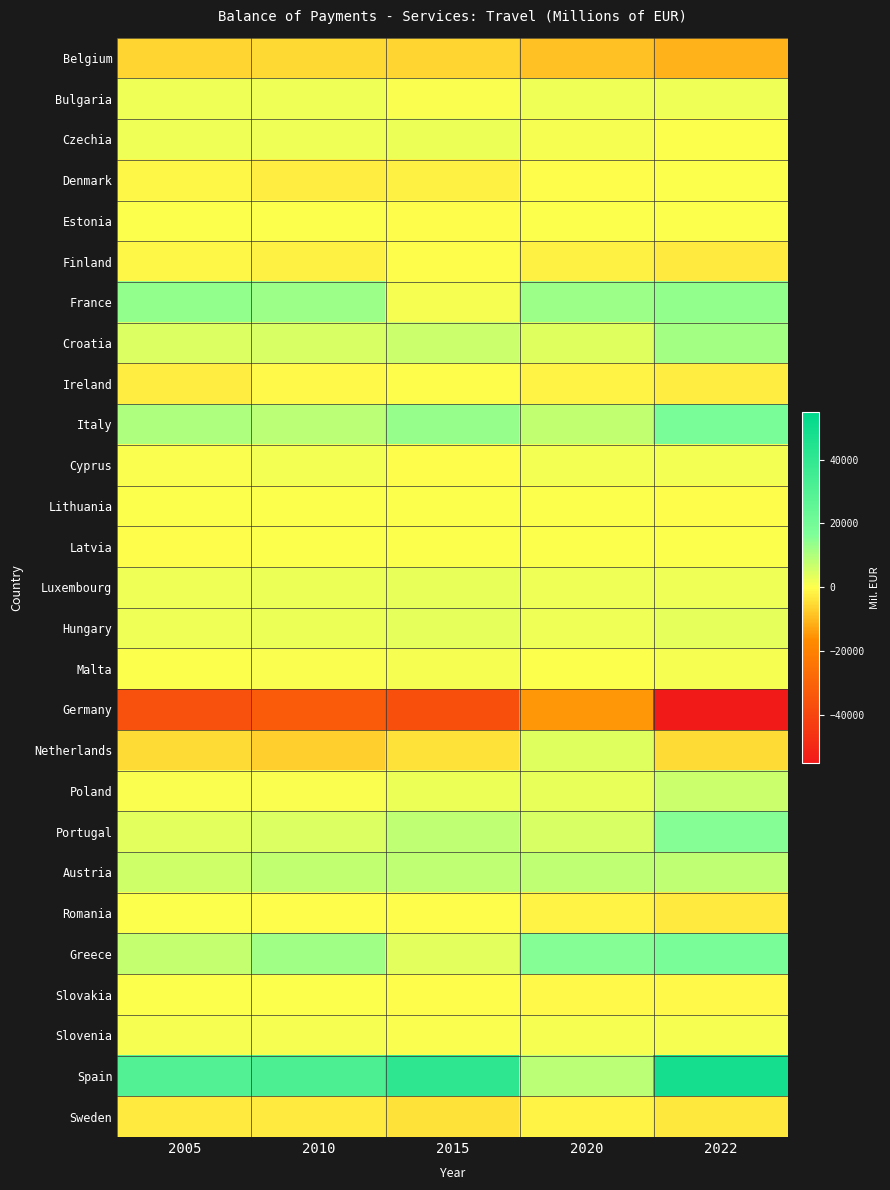

Reading left to right, what are all the values shown in this chart?

Belgium: 2005=-5693.0	2010=-5221.0	2015=-5880.0	2020=-8893.0	2022=-10955.0
Bulgaria: 2005=1948.0	2010=1818.5	2015=573.9	2020=1771.8	2022=2013.9
Czechia: 2005=1847.3	2010=1939.8	2015=2203.7	2020=1160.7	2022=195.5
Denmark: 2005=-1279.0	2010=-2254.0	2015=-1996.4	2020=-77.6	2022=75.7
Estonia: 2005=342.4	2010=422.2	2015=-1.7	2020=100.1	2022=146.6
Finland: 2005=-961.0	2010=-2007.0	2015=-361.0	2020=-2022.0	2022=-2893.0
France: 2005=14024.0	2010=12614.0	2015=962.0	2020=12458.0	2022=14090.0
Croatia: 2005=4428.4	2010=4938.7	2015=6538.0	2020=4066.0	2022=11728.0
Ireland: 2005=-2252.0	2010=-828.0	2015=-182.0	2020=-1368.0	2022=-2491.0
Italy: 2005=10451.0	2010=8842.0	2015=13542.0	2020=7755.0	2022=18225.0
Cyprus: 2005=638.0	2010=1306.0	2015=-23.2	2020=1442.1	2022=1637.4
Lithuania: 2005=143.1	2010=85.1	2015=183.6	2020=32.2	2022=-50.2
Latvia: 2005=-6.0	2010=250.0	2015=213.0	2020=90.0	2022=74.0
Luxembourg: 2005=1887.0	2010=2439.0	2015=2996.0	2020=2008.0	2022=1911.0
Hungary: 2005=1733.2	2010=2493.8	2015=3147.0	2020=1802.3	2022=3096.9
Malta: 2005=394.7	2010=580.4	2015=914.0	2020=231.1	2022=1139.0
Germany: 2005=-36318.0	2010=-32775.0	2015=-36594.0	2020=-14679.0	2022=-54945.0
Netherlands: 2005=-5074.0	2010=-6479.0	2015=-4055.0	2020=4108.0	2022=-4845.0
Poland: 2005=599.3	2010=791.3	2015=2326.5	2020=2581.1	2022=6479.6
Portugal: 2005=3745.0	2010=4647.0	2015=8274.0	2020=4974.0	2022=15607.0
Austria: 2005=6310.0	2010=8027.0	2015=8199.0	2020=8320.0	2022=8320.0
Romania: 2005=103.1	2010=-378.3	2015=-355.0	2020=-1441.9	2022=-2907.5
Greece: 2005=7455.0	2010=12088.0	2015=3525.0	2020=15752.0	2022=18162.0
Slovakia: 2005=213.5	2010=274.5	2015=-103.1	2020=-844.0	2022=-667.3
Slovenia: 2005=865.4	2010=1052.6	2015=432.3	2020=1238.6	2022=1143.5
Spain: 2005=29701.0	2010=31587.0	2015=40586.0	2020=8632.0	2022=48404.0
Sweden: 2005=-2772.1	2010=-2848.4	2015=-4244.5	2020=-1580.4	2022=-3201.5